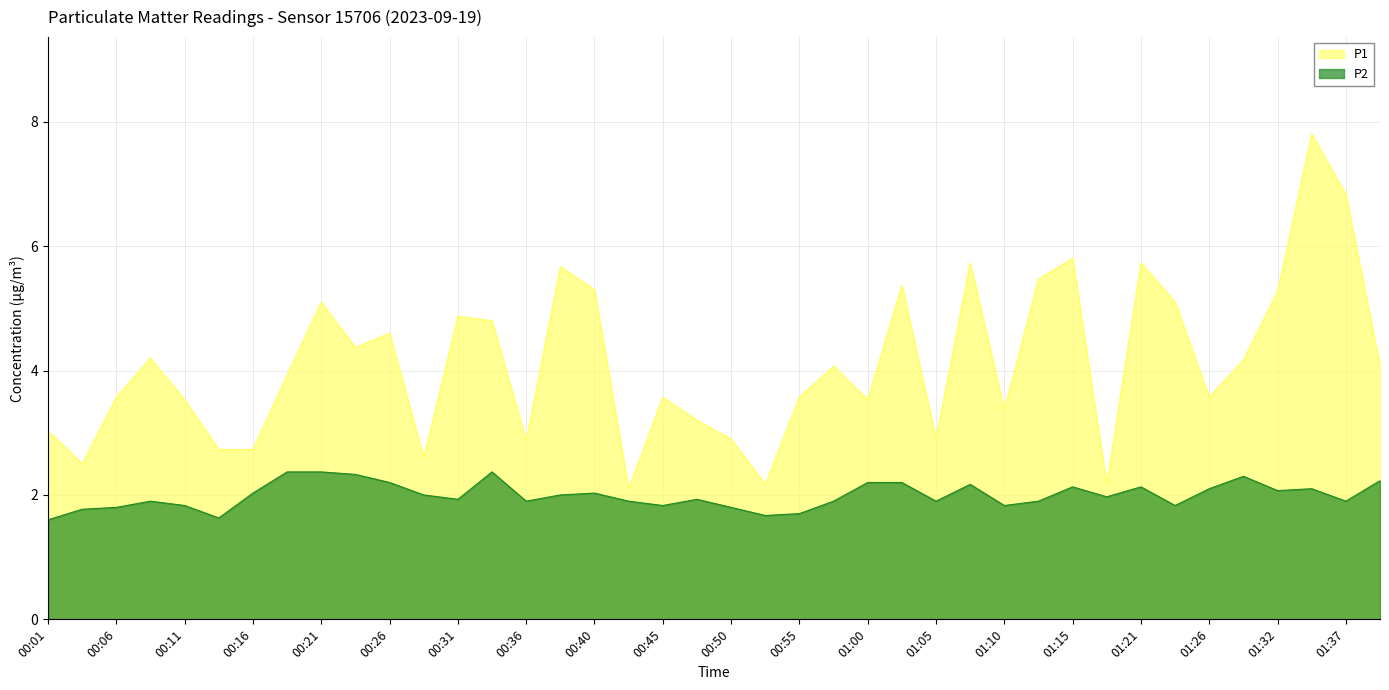

True or false: P2 has a value of 2.7 at 00:36.

False